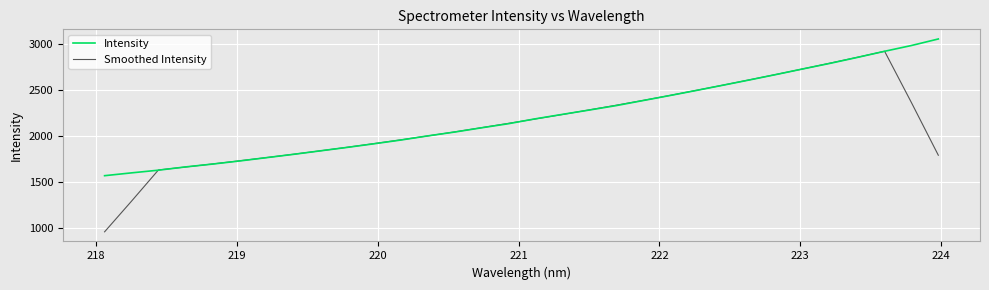

What is the sum of all Smoothed Intensity values?

68008.1